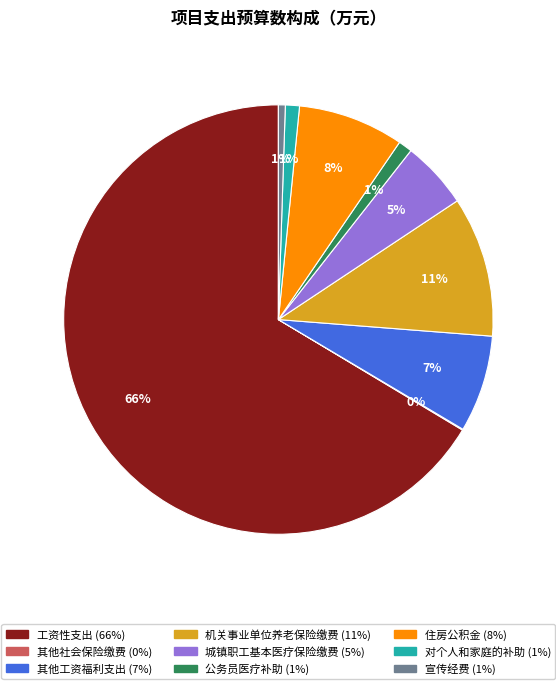

Is 工资性支出 the majority of the pie?

Yes